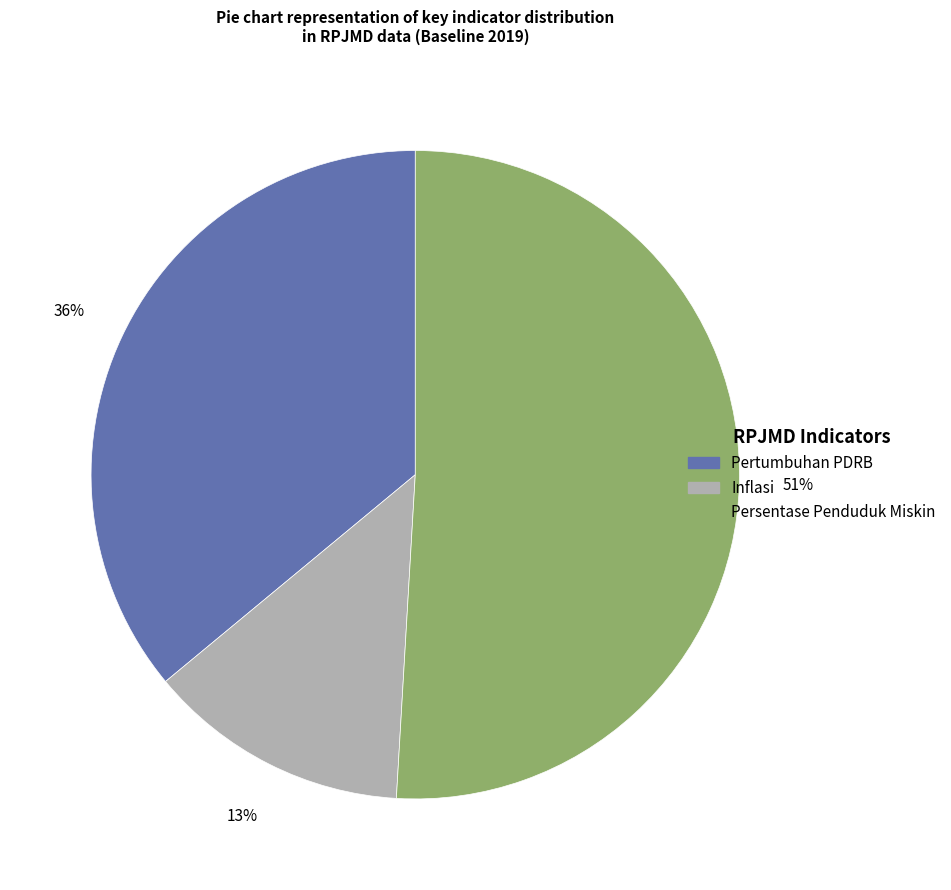

Is there a majority slice in this chart?

Yes